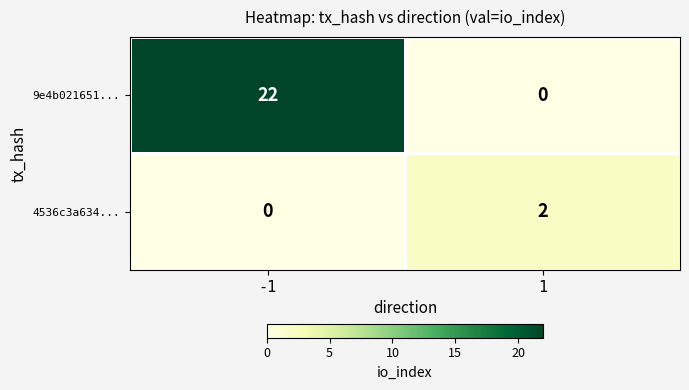

Is the value of 9e4b021651... at -1 greater than the value of 4536c3a634... at 1?

Yes